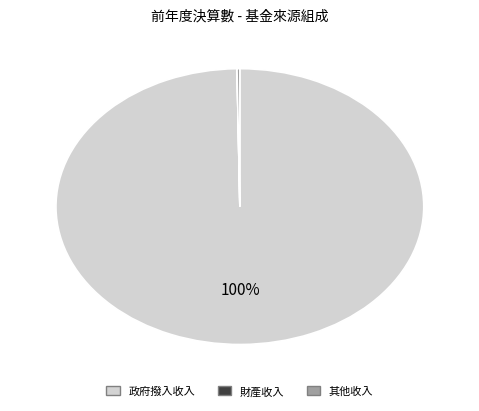

Is there any slice that represents more than half of the pie?

Yes